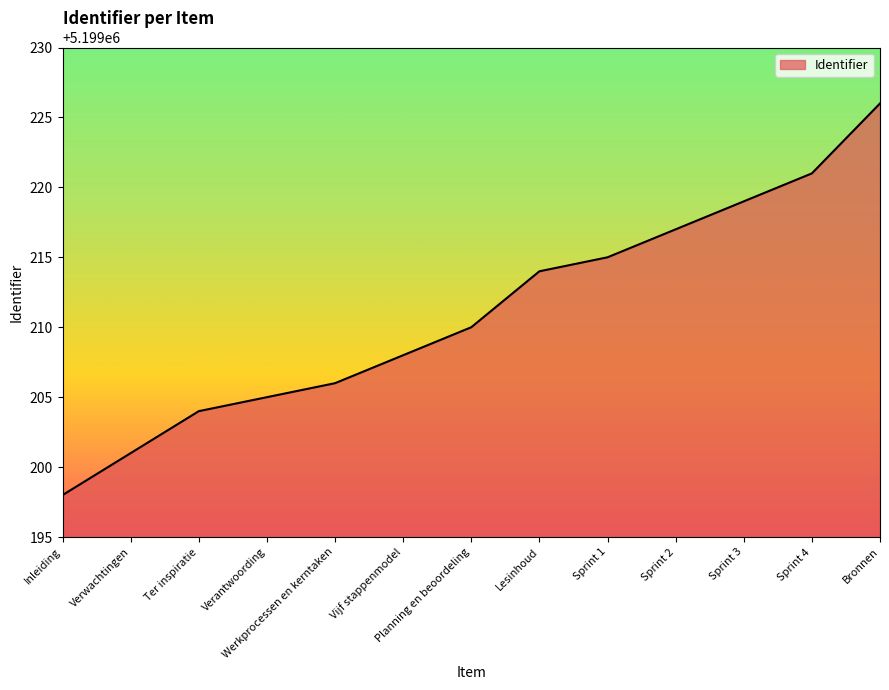

How many lines are shown in the chart?

1